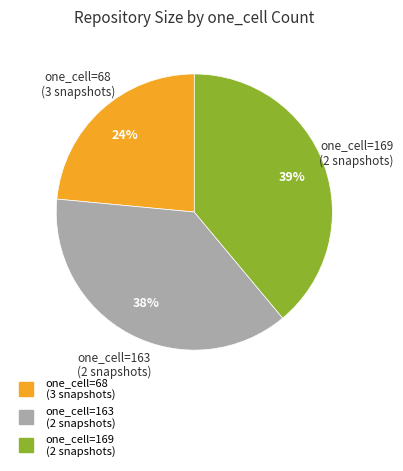

Is there any slice that represents more than half of the pie?

No